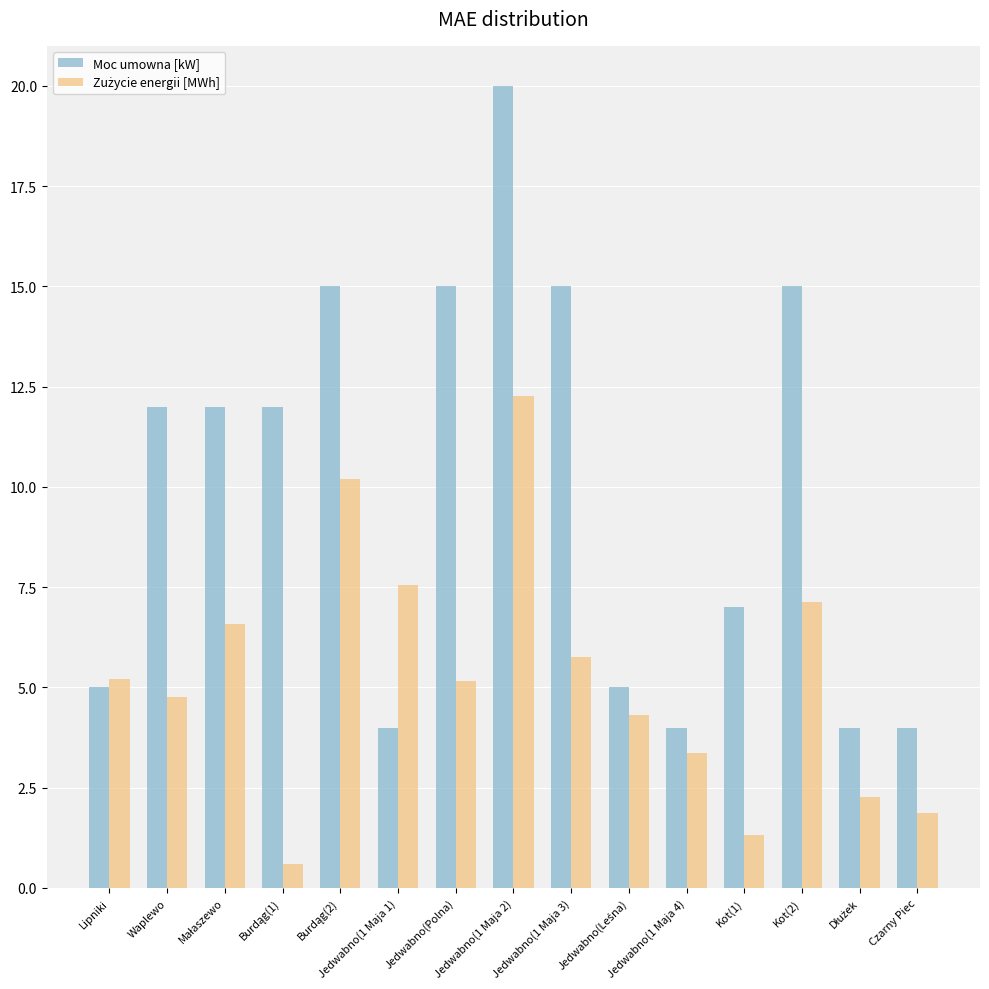

What is the maximum value for Moc umowna [kW]?

20.0